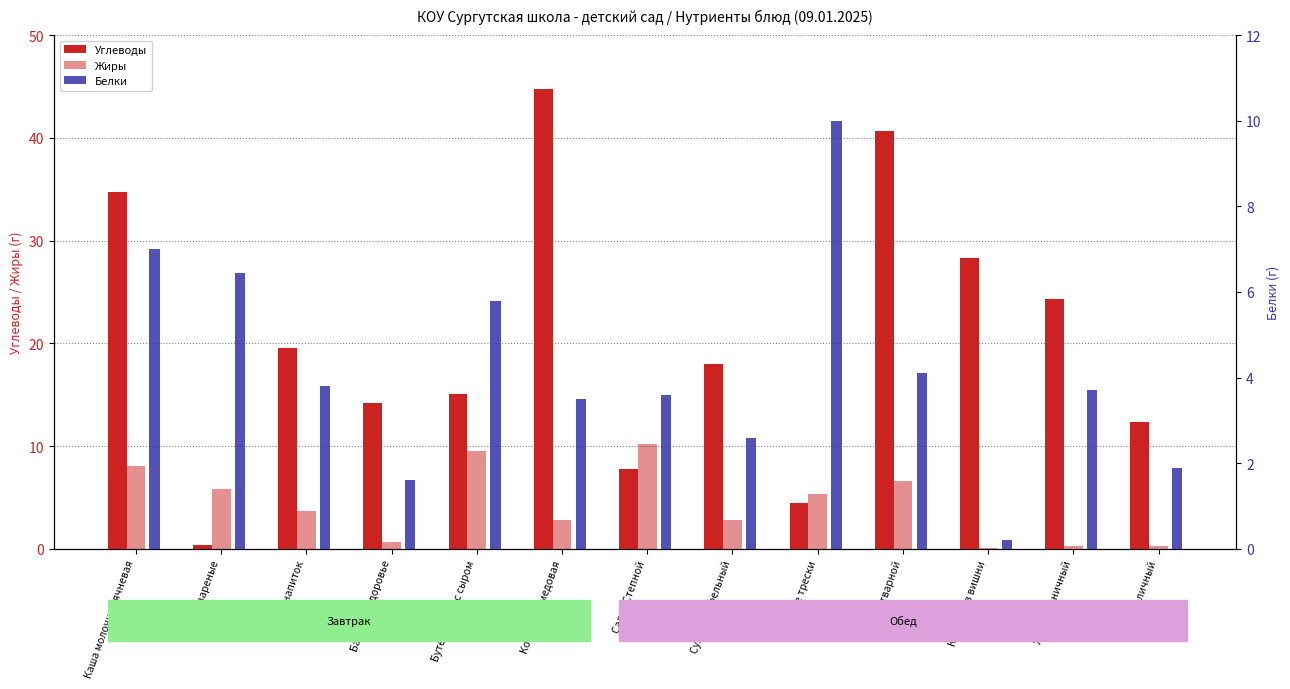

Which has a higher value, Какао напиток or Бутерброды с сыром?

Какао напиток